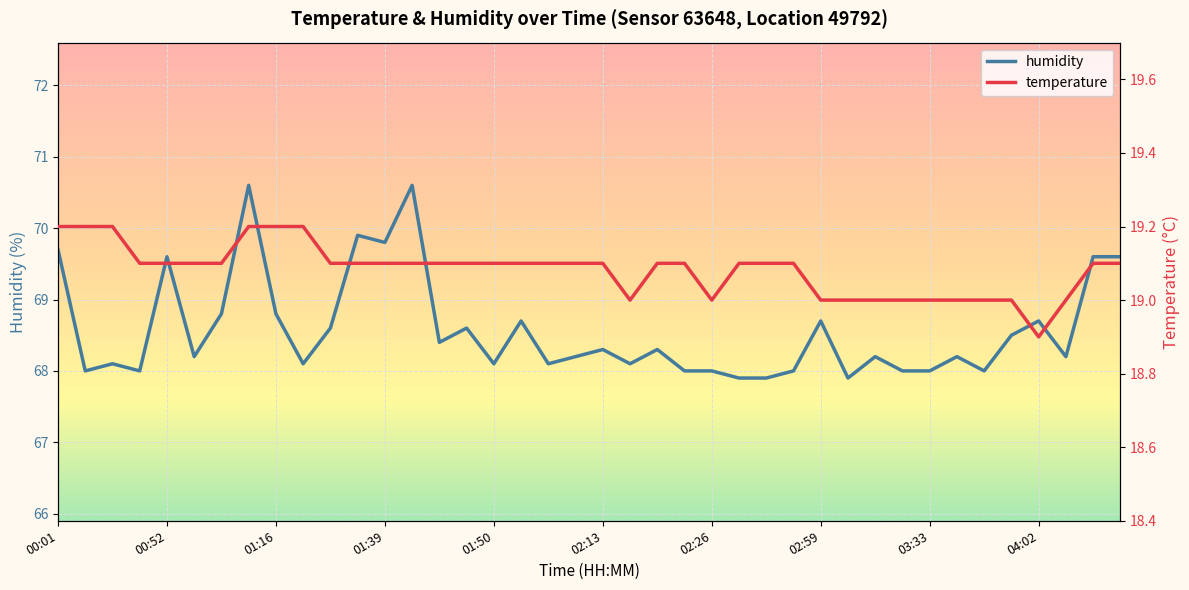

Between 00:19 and 03:58, which series saw the biggest shift?

humidity